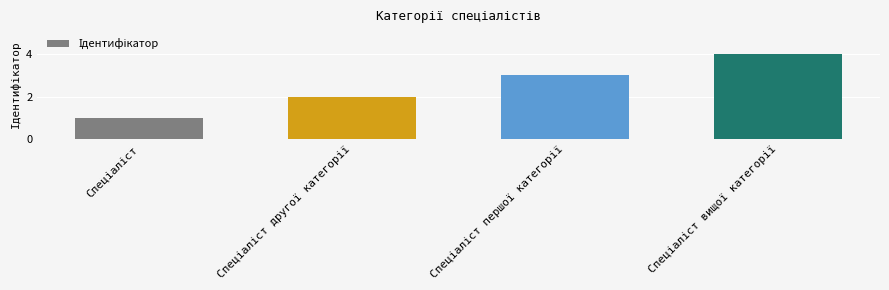

What is the value of the 2nd bar from the left?

2